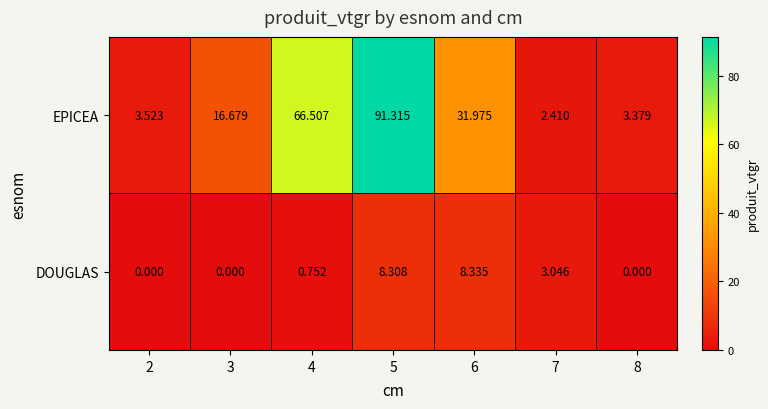

Which series has the largest total across all categories?

EPICEA